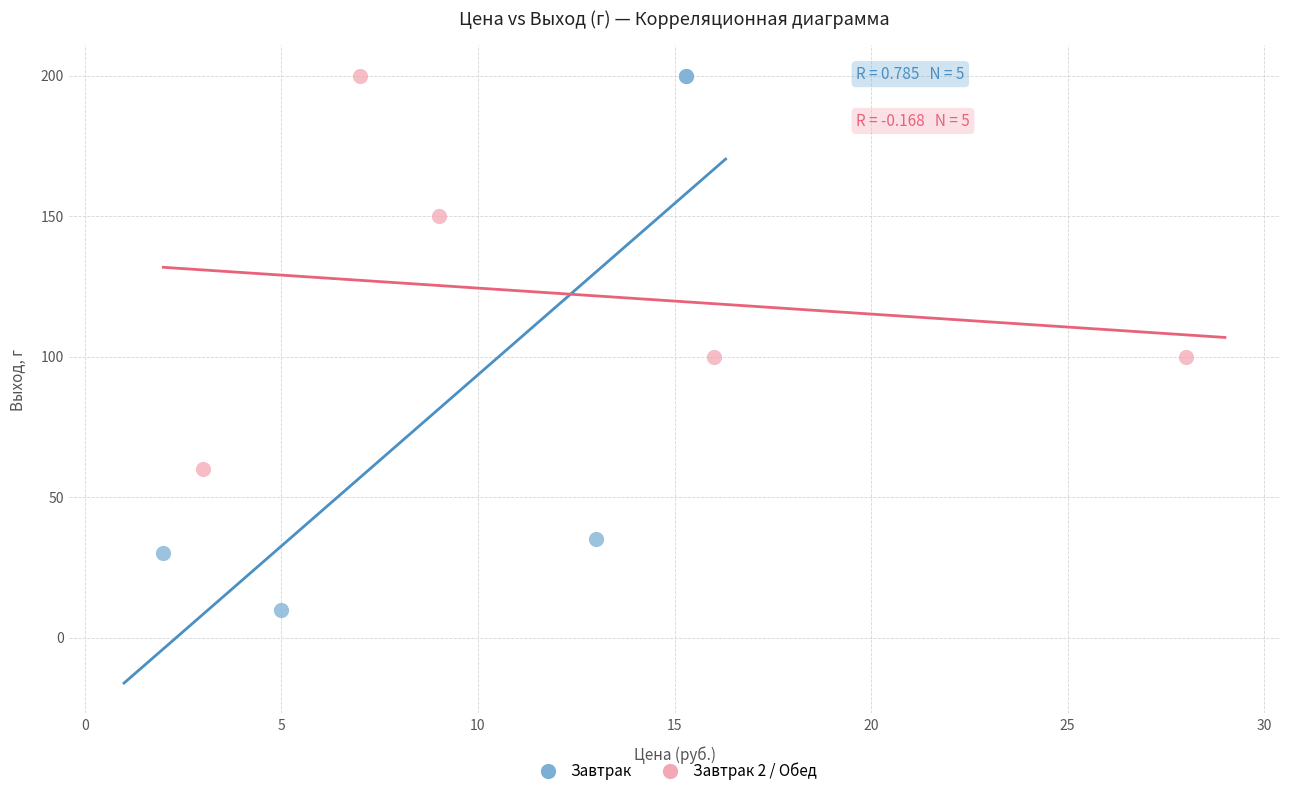

Which series reaches the minimum Y coordinate?

Завтрак